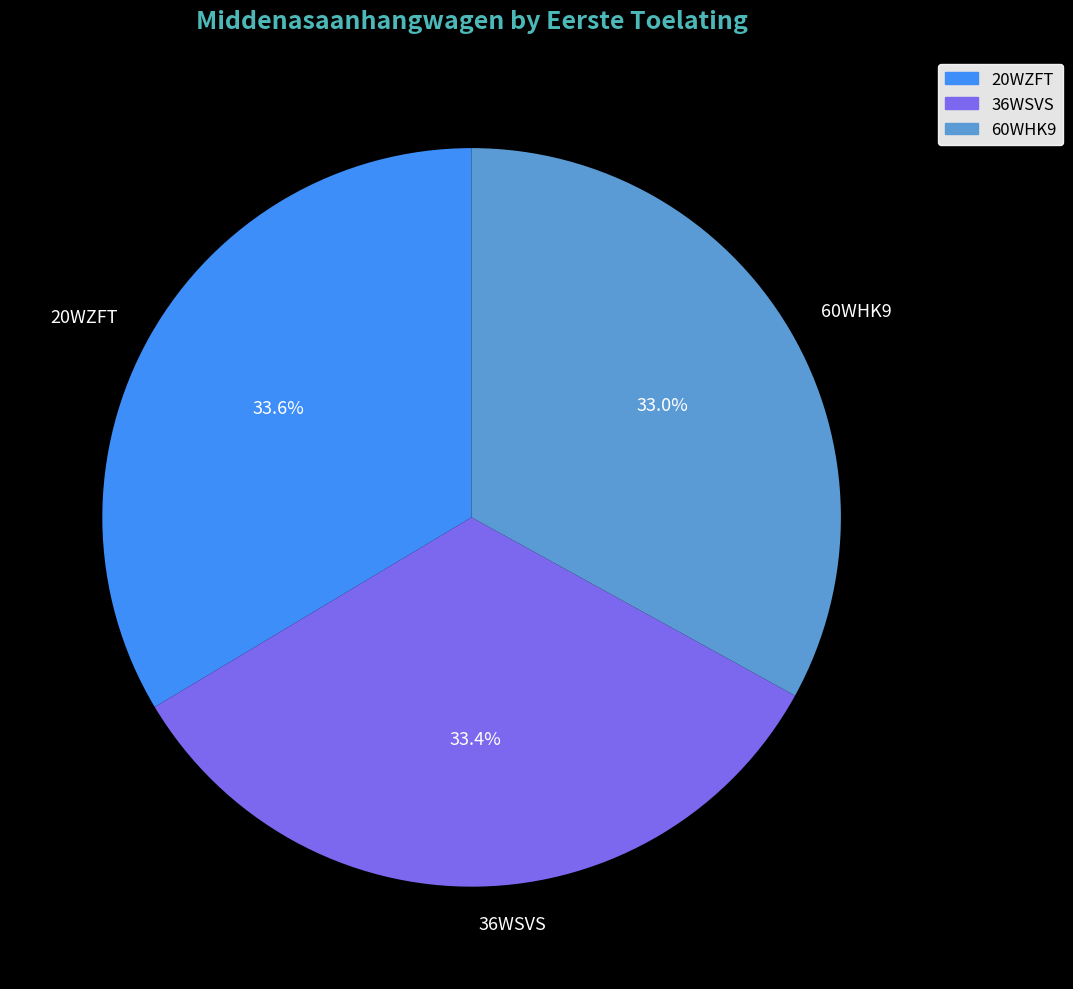

Which has a higher value, 60WHK9 or 20WZFT?

20WZFT